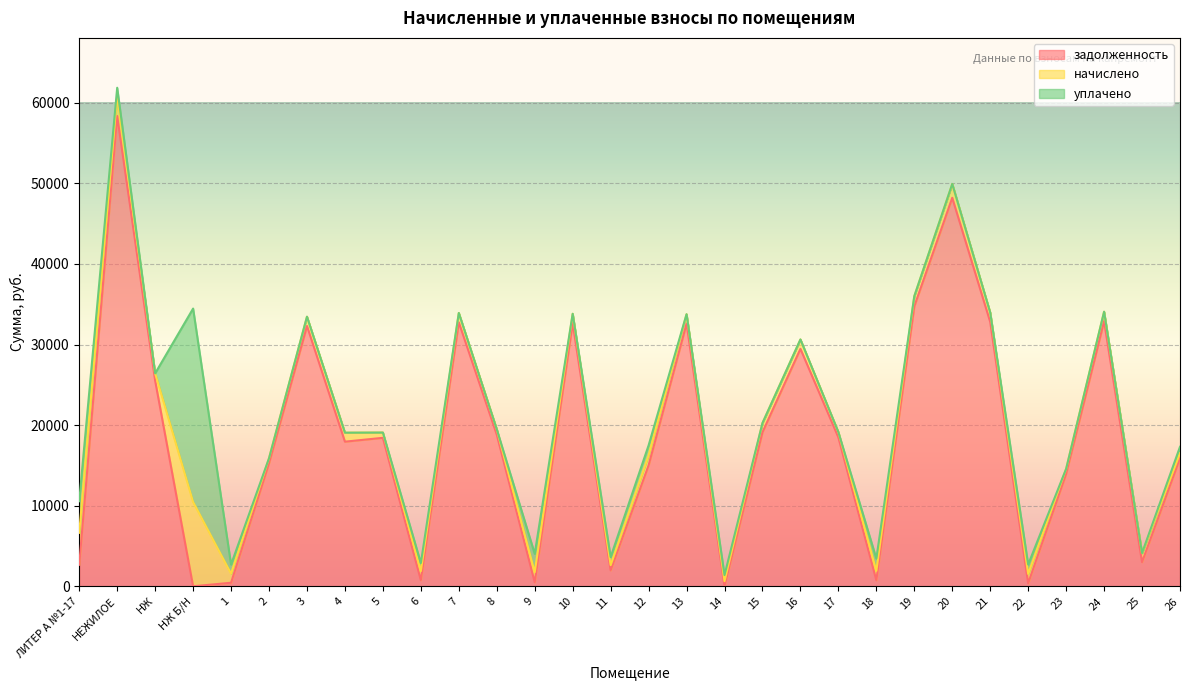

Reading left to right, transcribe all the data shown in this chart.

задолженность: 2668.5	58364.1	25515.2	0.0	438.2	15276.4	32306.2	17947.2	18425.0	744.8	32755.3	18823.5	492.3	32655.6	1975.0	15013.6	32605.6	0.0	19113.2	29468.5	18474.8	744.5	34750.7	48213.6	32805.5	371.1	13956.2	32905.3	2994.3	15911.3
начислено: 3969.4	2566.3	907.5	10466.0	1127.8	614.5	1149.1	1115.3	655.4	1131.3	1165.0	669.5	1245.0	1161.5	650.0	1236.1	1159.7	634.0	1145.5	1163.3	657.1	1166.8	1248.5	1719.2	1166.8	1163.3	621.6	1170.4	1126.0	607.4
уплачено: 3915.7	940.0	0.0	24000.0	1128.0	0.0	0.0	0.0	0.0	1000.0	0.0	0.0	2295.0	0.0	1000.0	1236.0	0.0	753.0	0.0	0.0	0.0	1524.0	0.0	0.0	0.0	1164.0	0.0	0.0	0.0	794.0